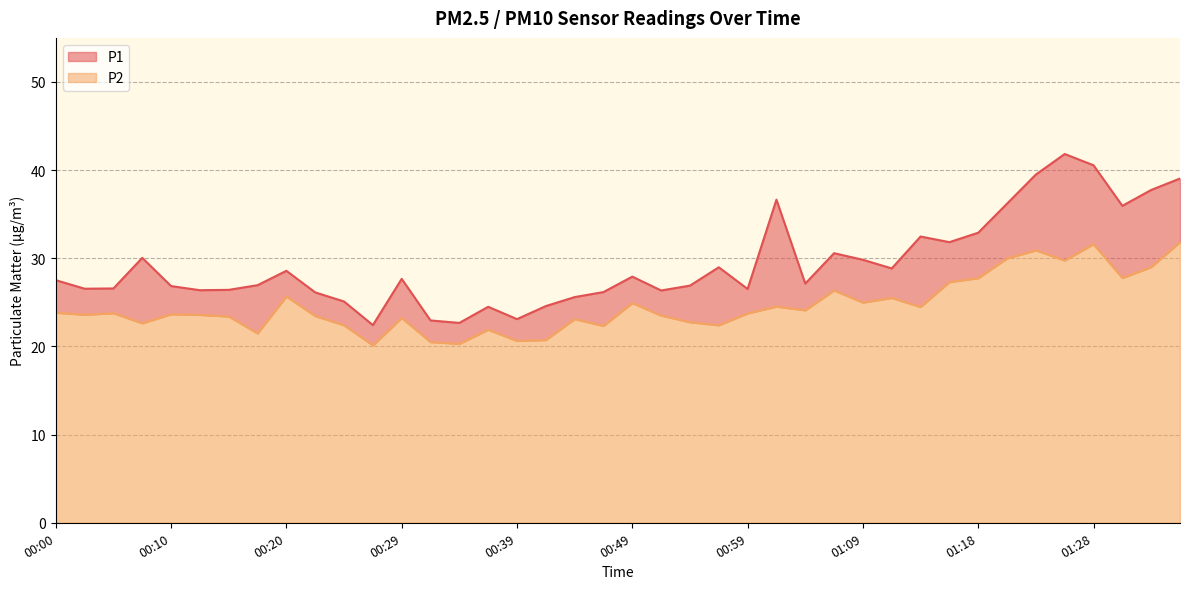

How many lines are shown in the chart?

2